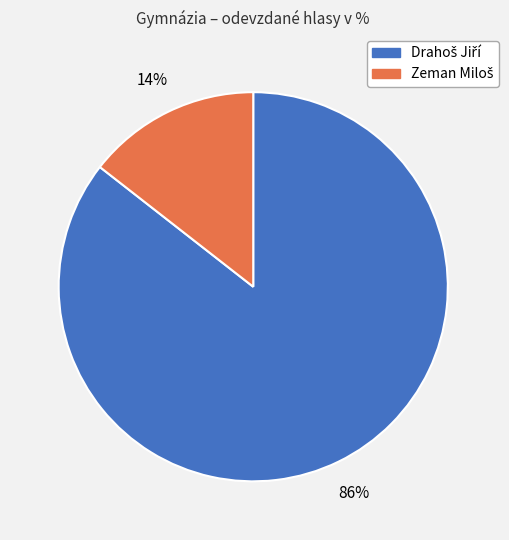

Does any single category account for the majority?

Yes